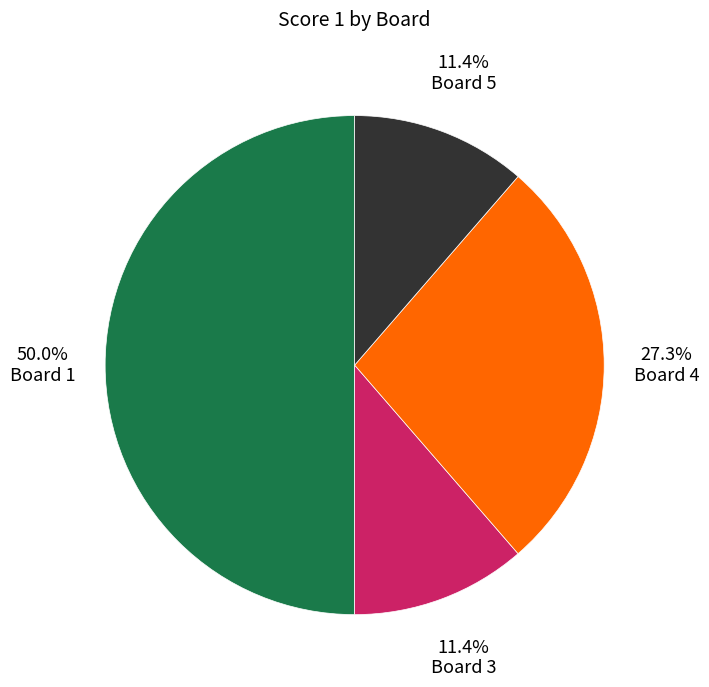

To the nearest percent, what is the combined percentage of Board 3 and Board 5?

23%